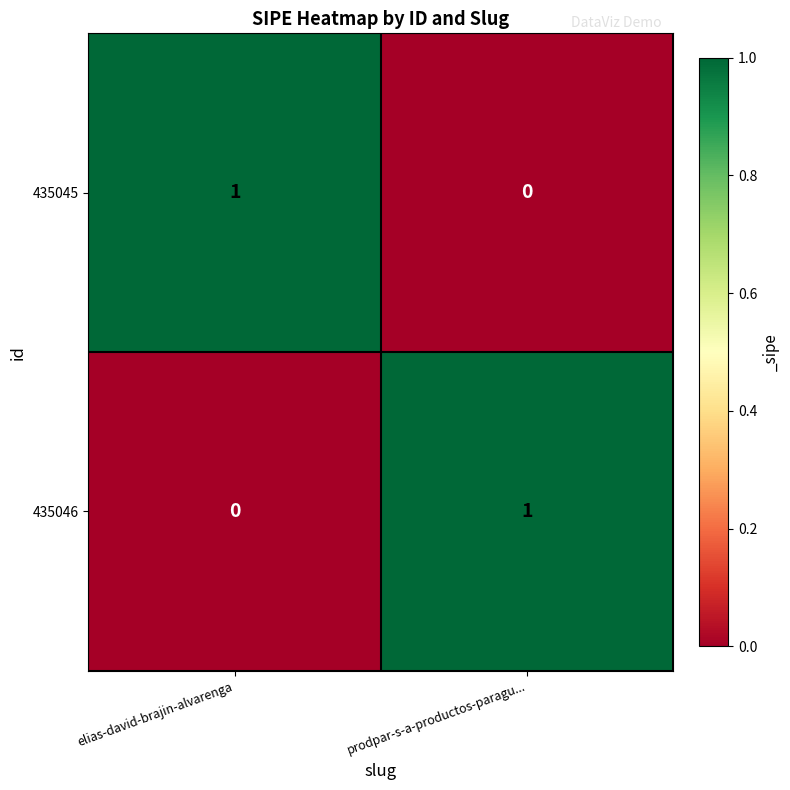

Reading right to left, extract all data points from this chart.

435045: prodpar-s-a-productos-paragu...=0	elias-david-brajin-alvarenga=1
435046: prodpar-s-a-productos-paragu...=1	elias-david-brajin-alvarenga=0